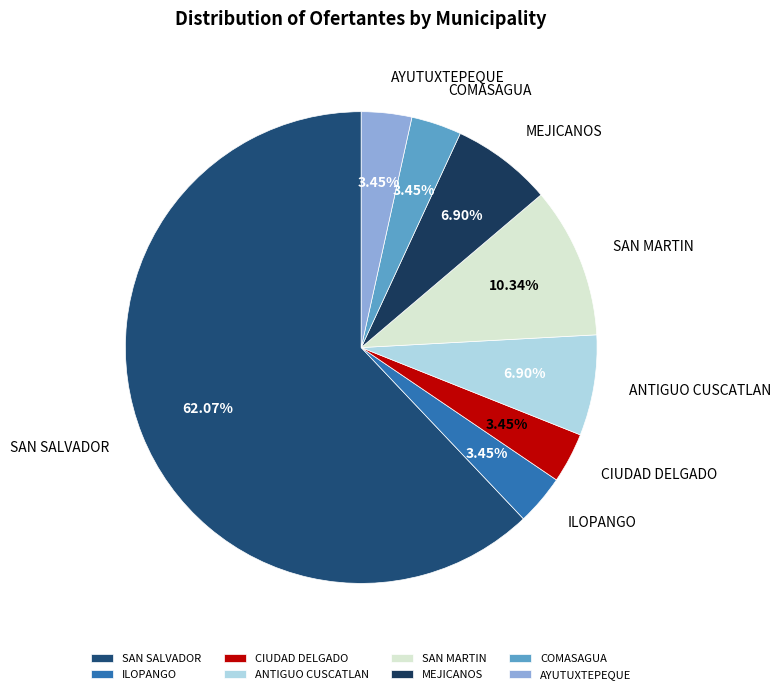

What percentage is the COMASAGUA slice, to the nearest percent?

3%